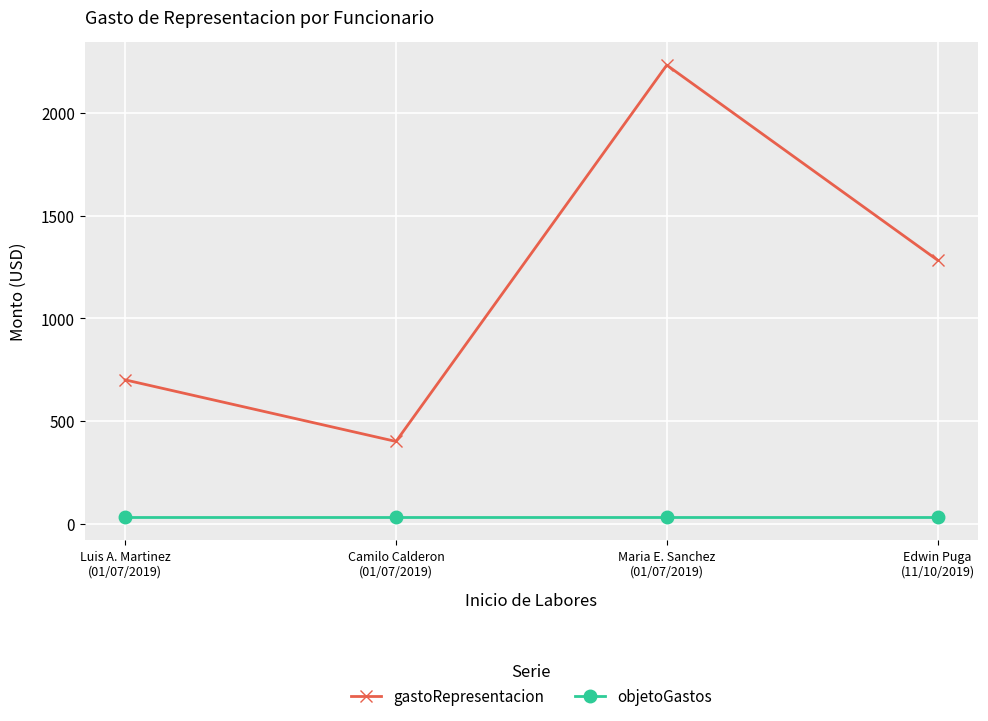

What position from the right is Luis A. Martinez
(01/07/2019)?

4